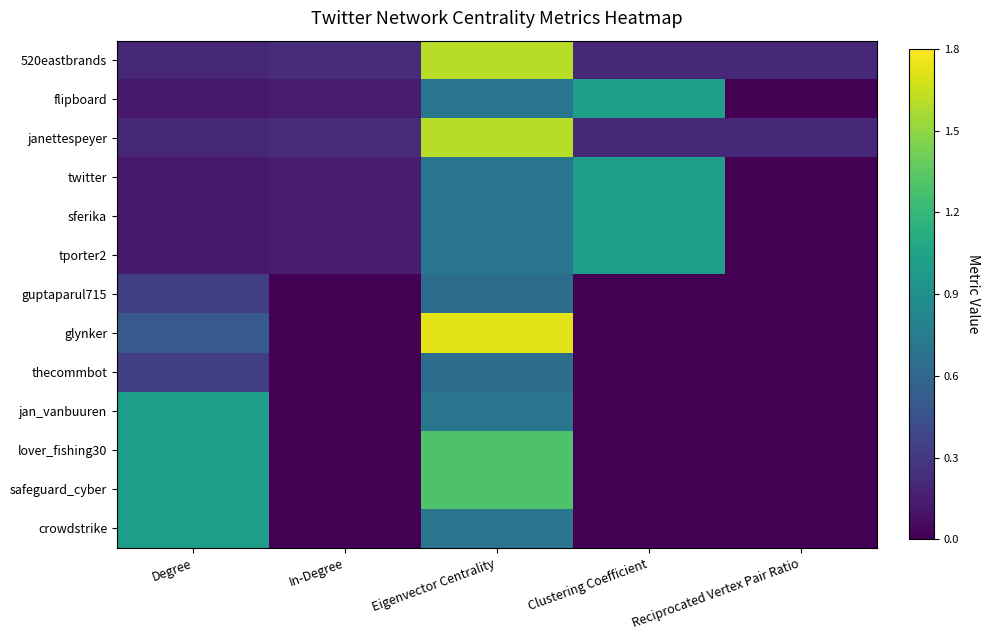

At which category does the chart reach its minimum across all series?

Reciprocated Vertex Pair Ratio